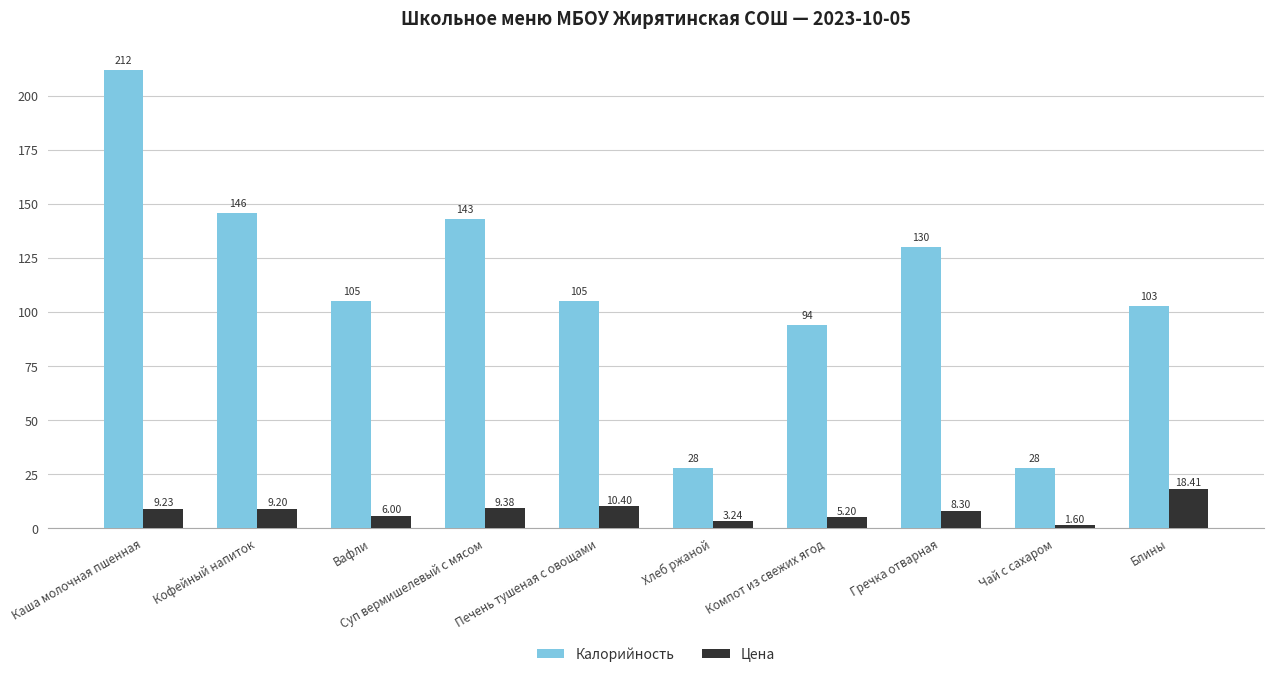

Which series changed the most between Кофейный напиток and Чай с сахаром?

Калорийность